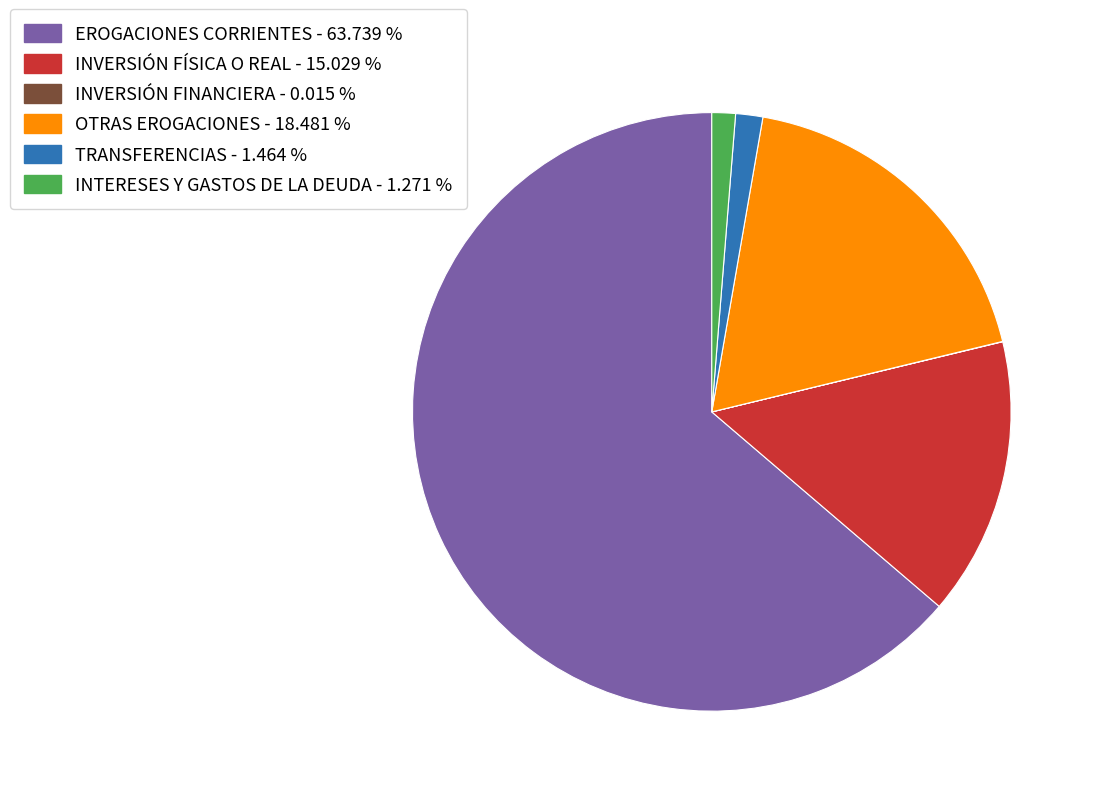

Which has a higher value, EROGACIONES CORRIENTES - 63.739 % or INTERESES Y GASTOS DE LA DEUDA - 1.271 %?

EROGACIONES CORRIENTES - 63.739 %